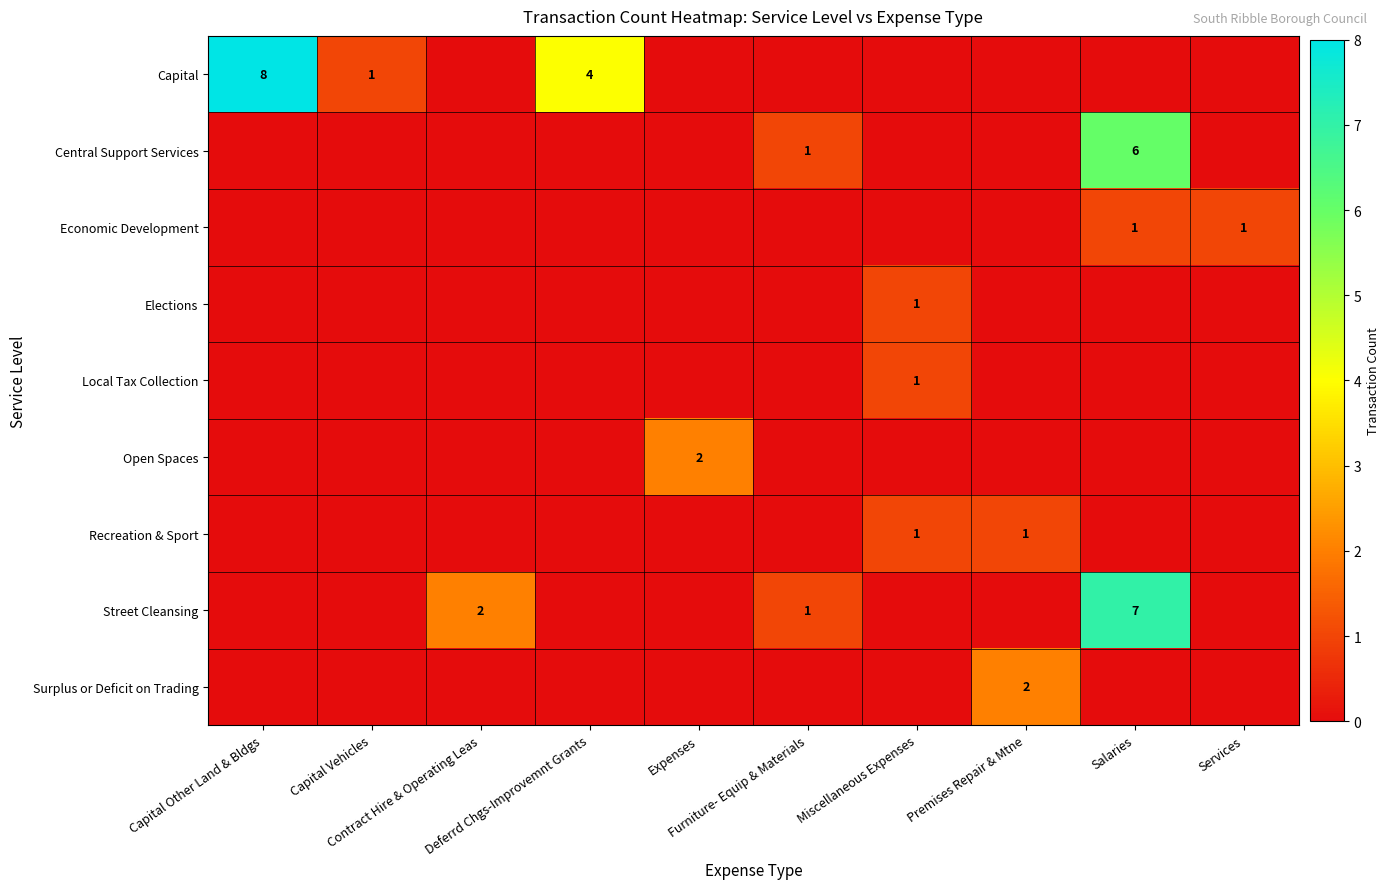

Rank the series by their maximum value, from highest to lowest.

Capital, Street Cleansing, Central Support Services, Open Spaces, Surplus or Deficit on Trading, Economic Development, Elections, Local Tax Collection, Recreation & Sport